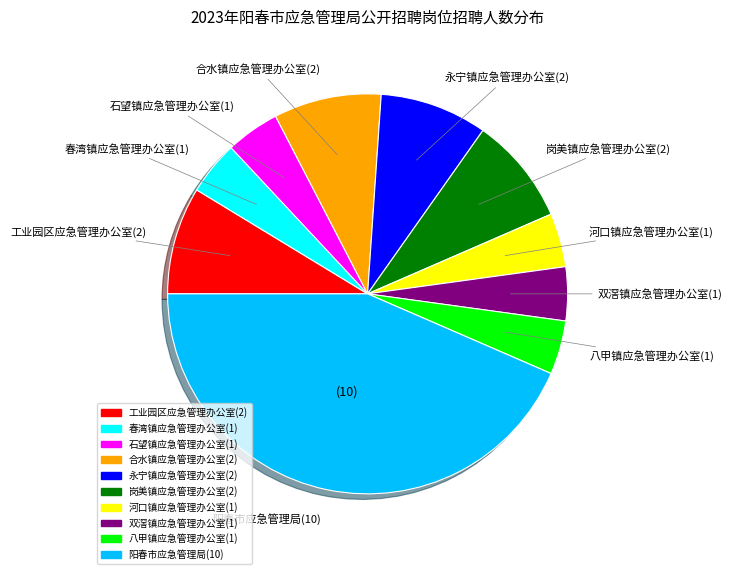

True or false: 春湾镇应急管理办公室(1) accounts for 18% of the total.

False